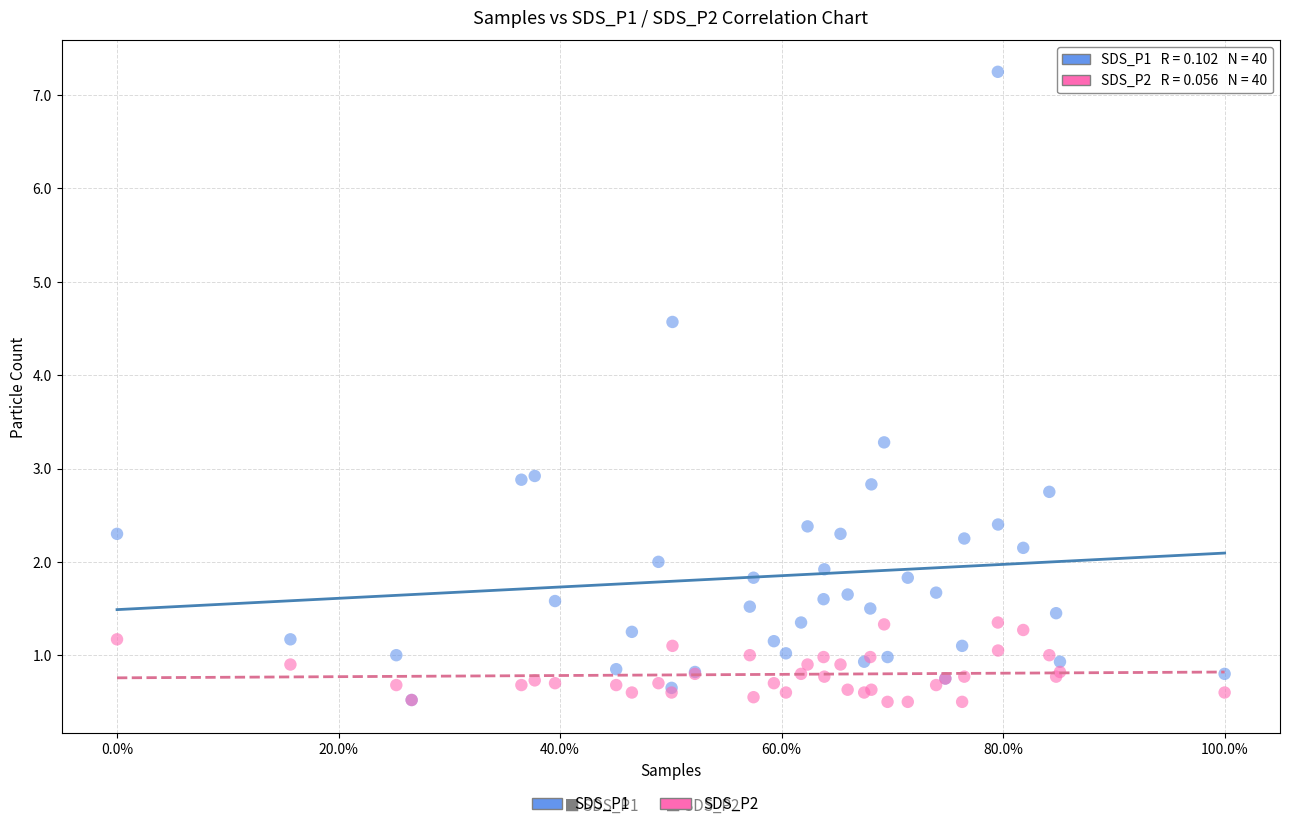

Which series reaches the maximum Y coordinate?

SDS_P1